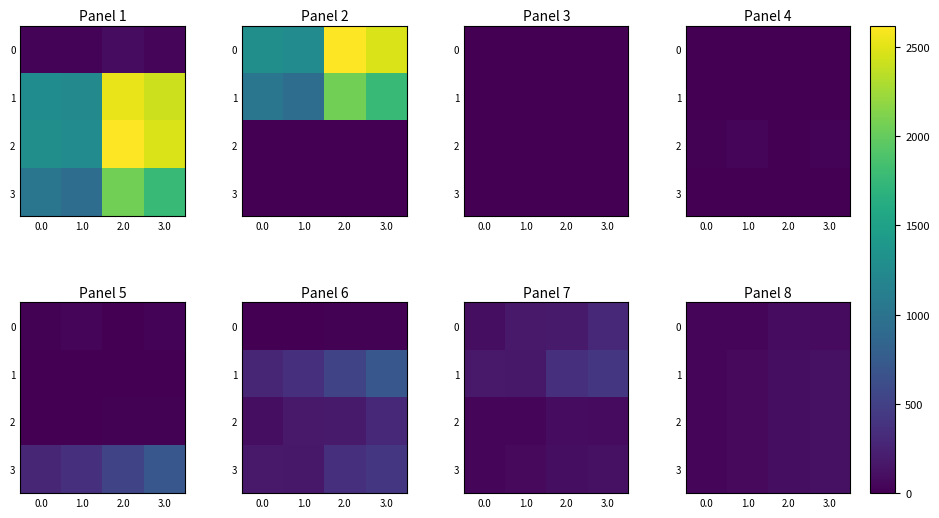

At 0.0, list the series in order from smallest to largest.

0, 1, 2, 3